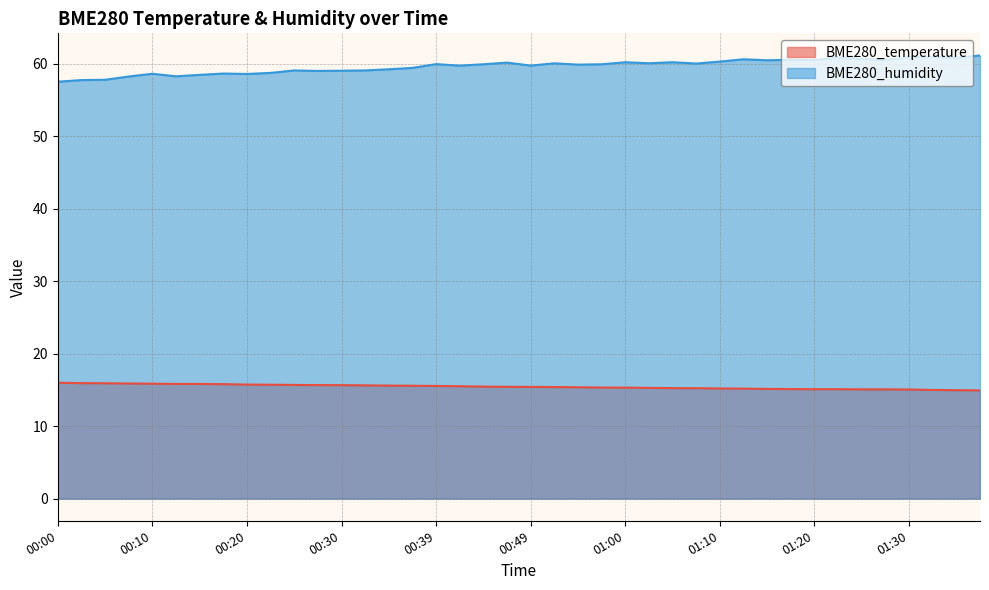

How many lines are shown in the chart?

2